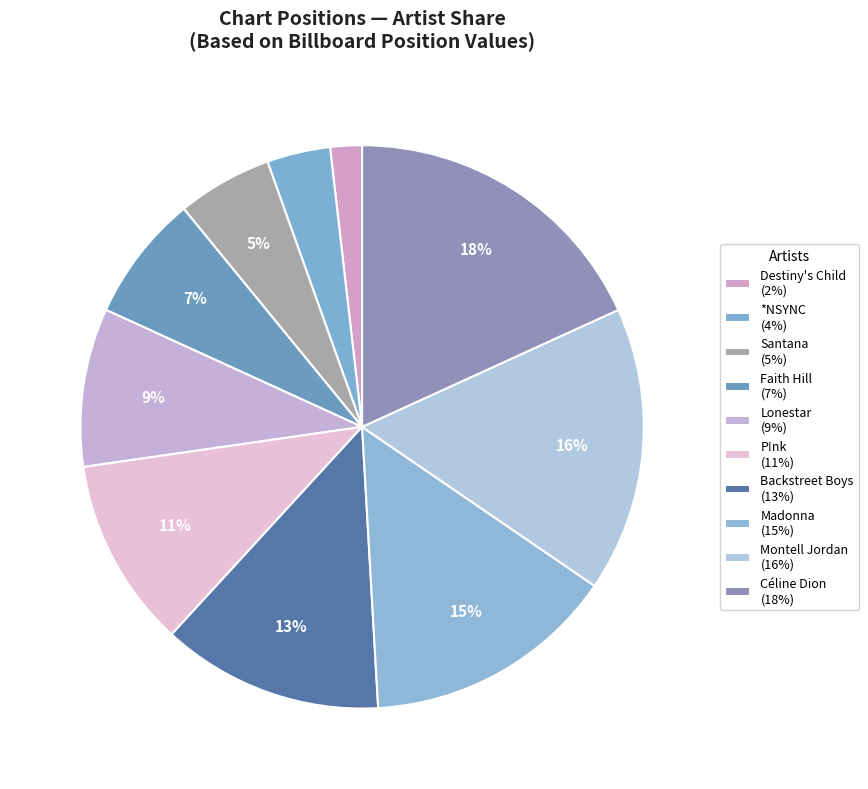

What percentage is the Madonna slice, to the nearest percent?

15%